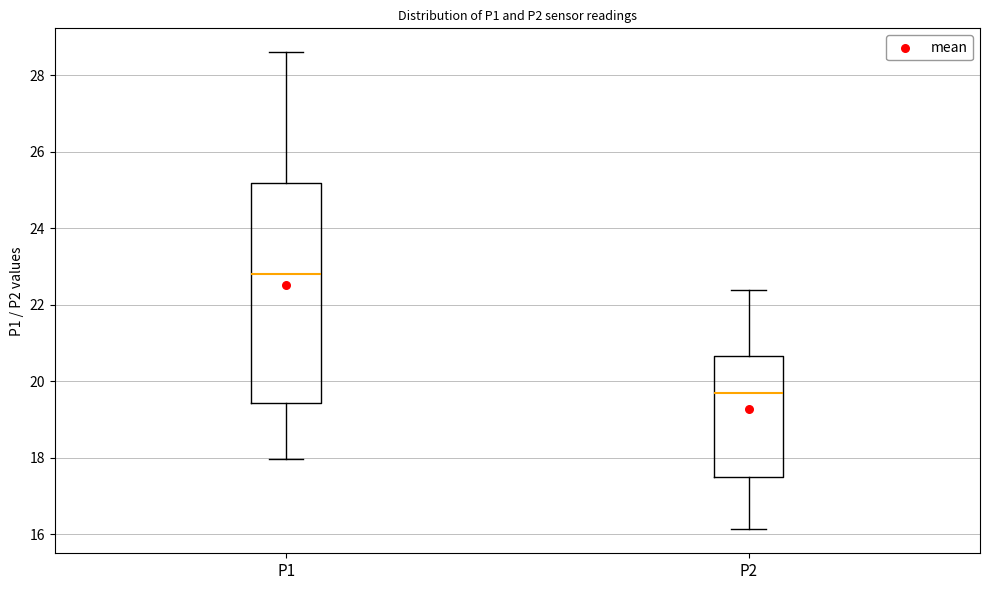

Reading left to right, transcribe this box plot: for each box, give where its median line is, the range the box spans, and where its two whiskers end, as read against the y-axis. The values are not printed on the chart, so give them approximately, as read against the axis.

P1: median 22.8, box 19.4 to 25.2, whiskers 18.0 to 28.6
P2: median 19.6, box 17.4 to 20.6, whiskers 16.2 to 22.4